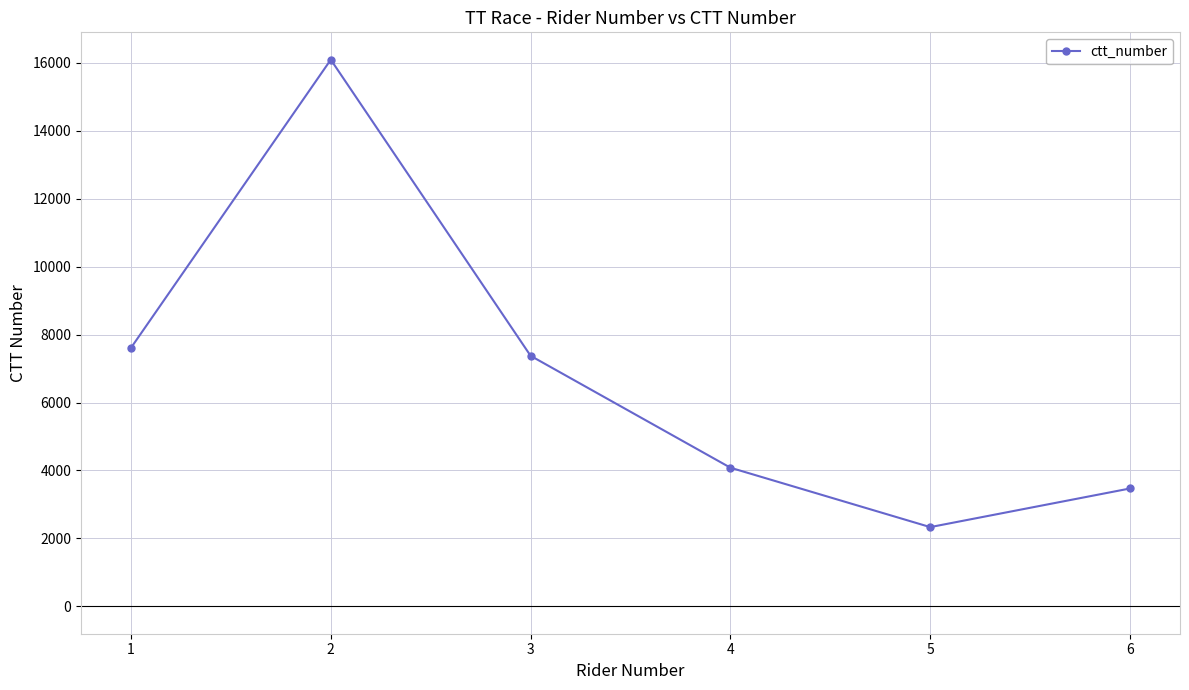

What is the difference between the values at 5 and 3?

5041